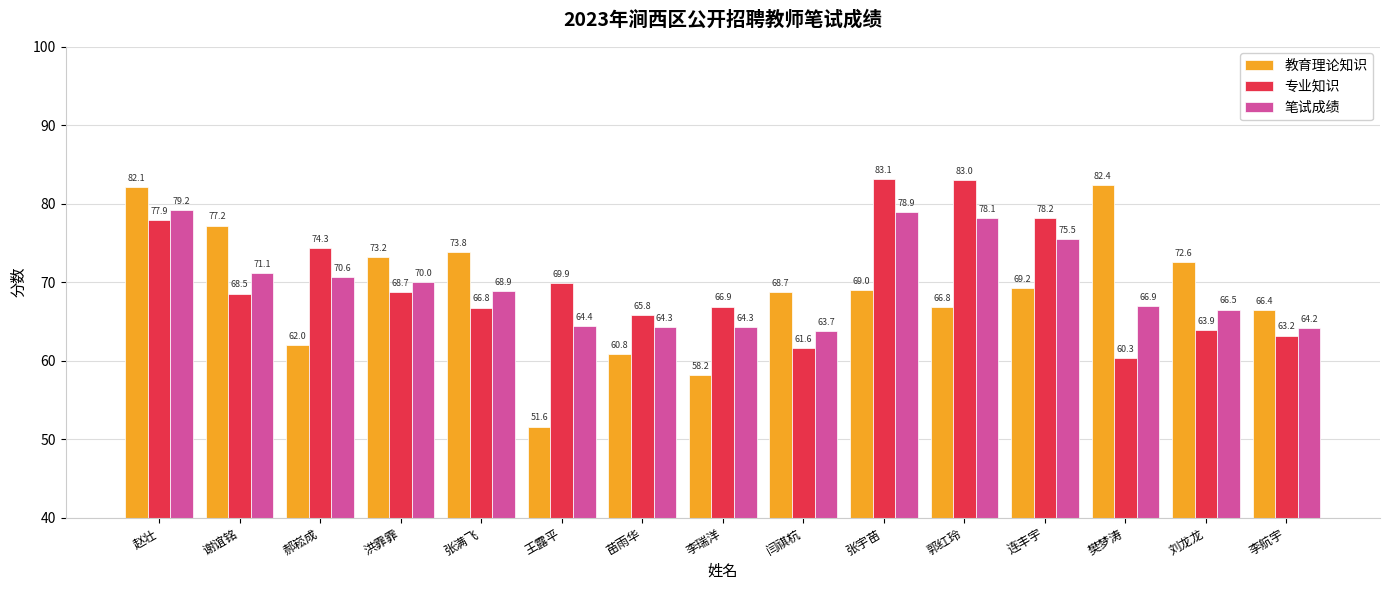

What are all the series names shown in the legend?

教育理论知识, 专业知识, 笔试成绩